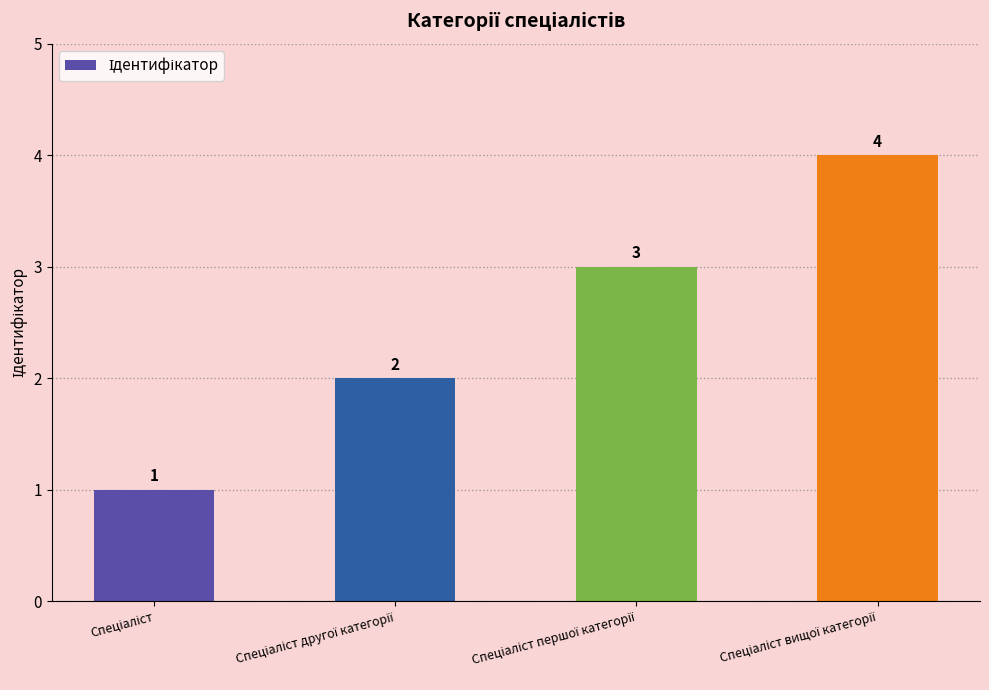

How many values are between 2 and 4?

3